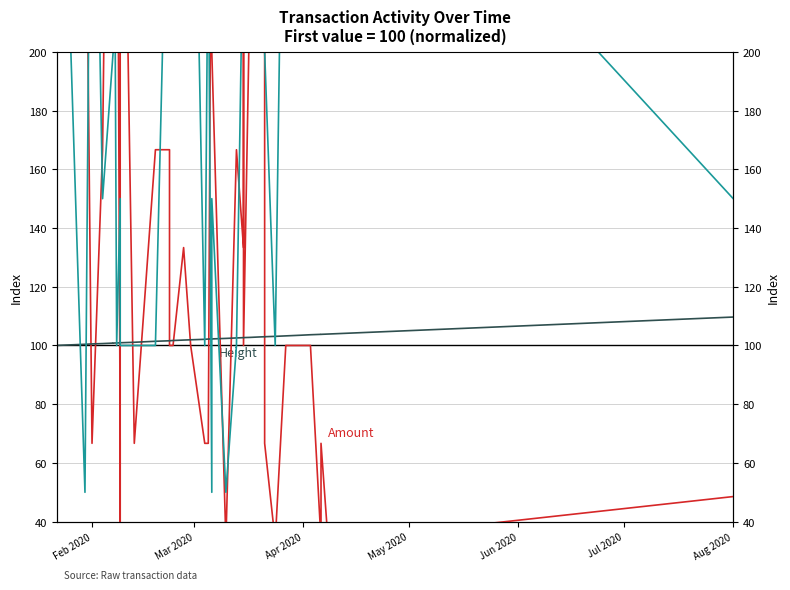

How many values in the Amount series are below 100?

13